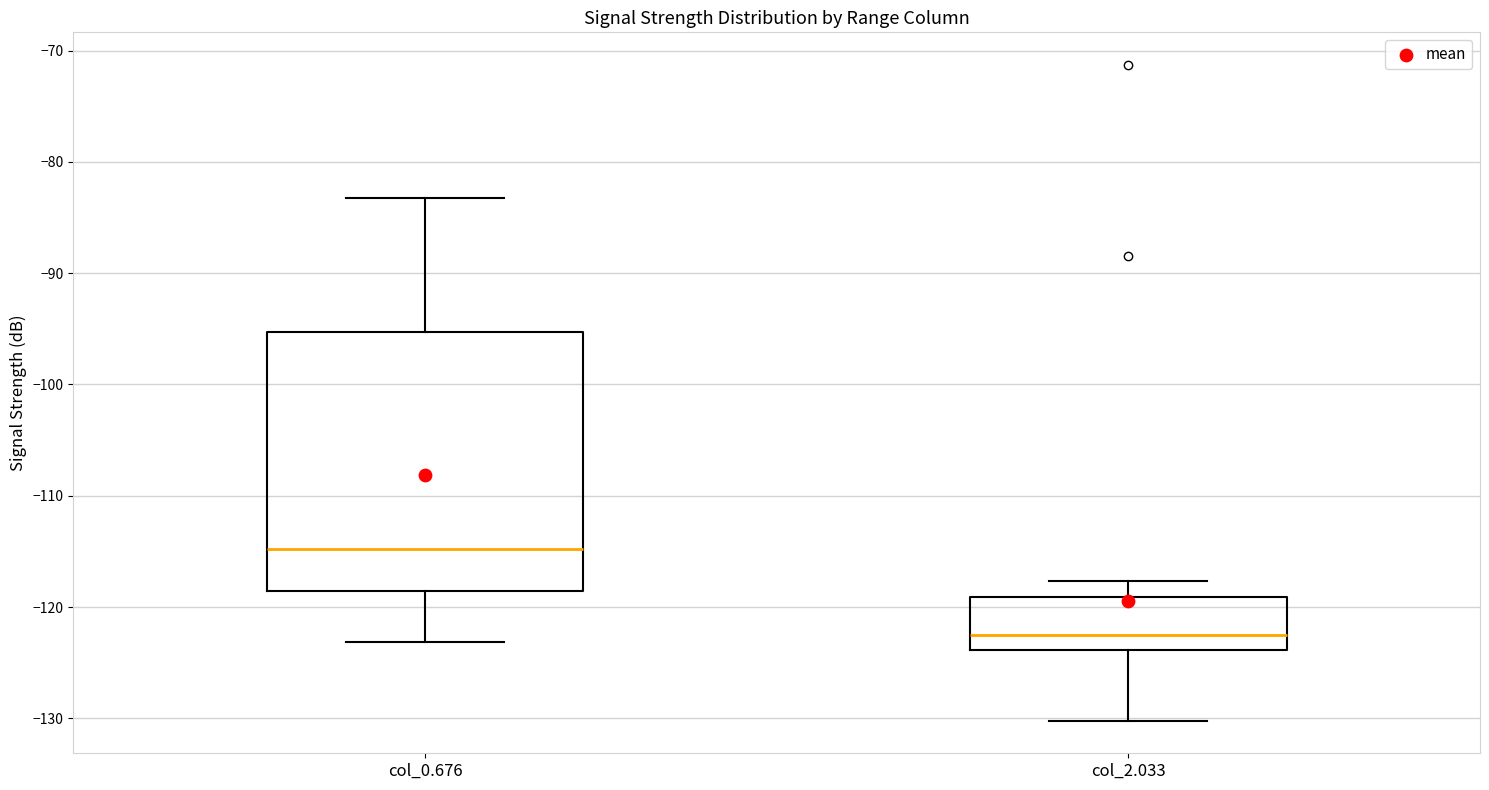

Which box has the lowest median line?

col_2.033